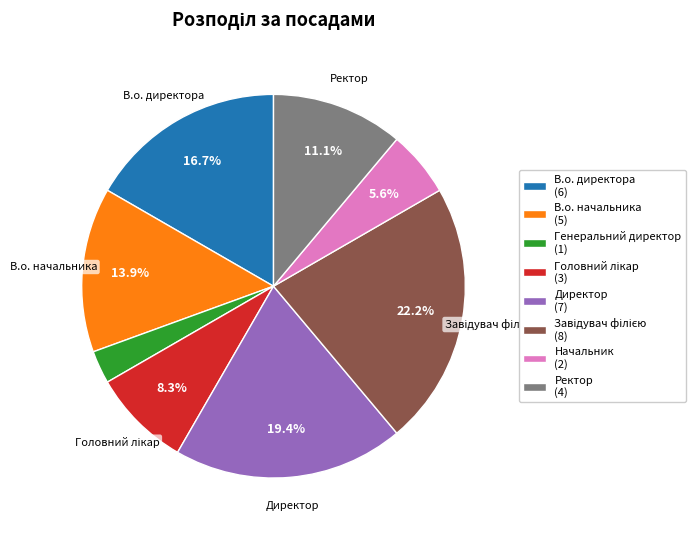

Combined, do Начальник (2) and Генеральний директор (1) account for over 50%?

No